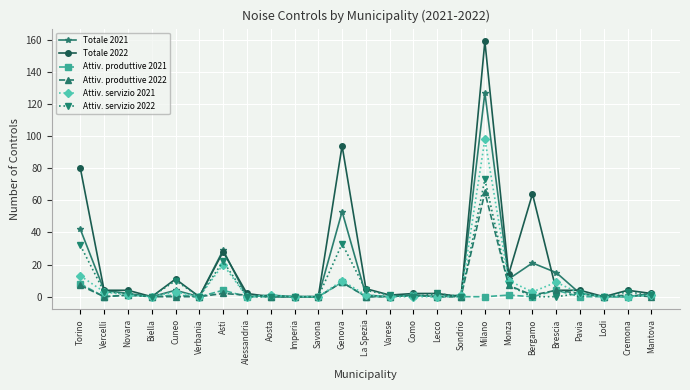

How many lines are shown in the chart?

6